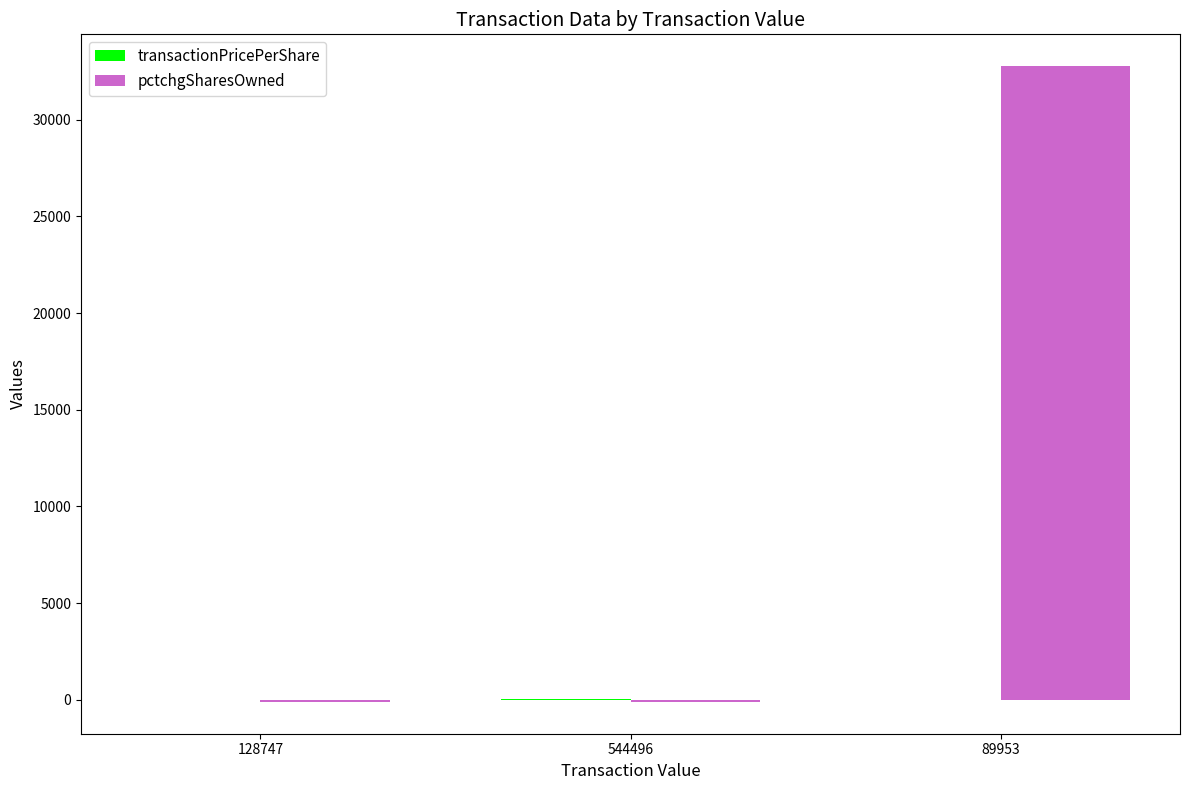

The value of pctchgSharesOwned at 89953 is 49370.2. True or false?

False